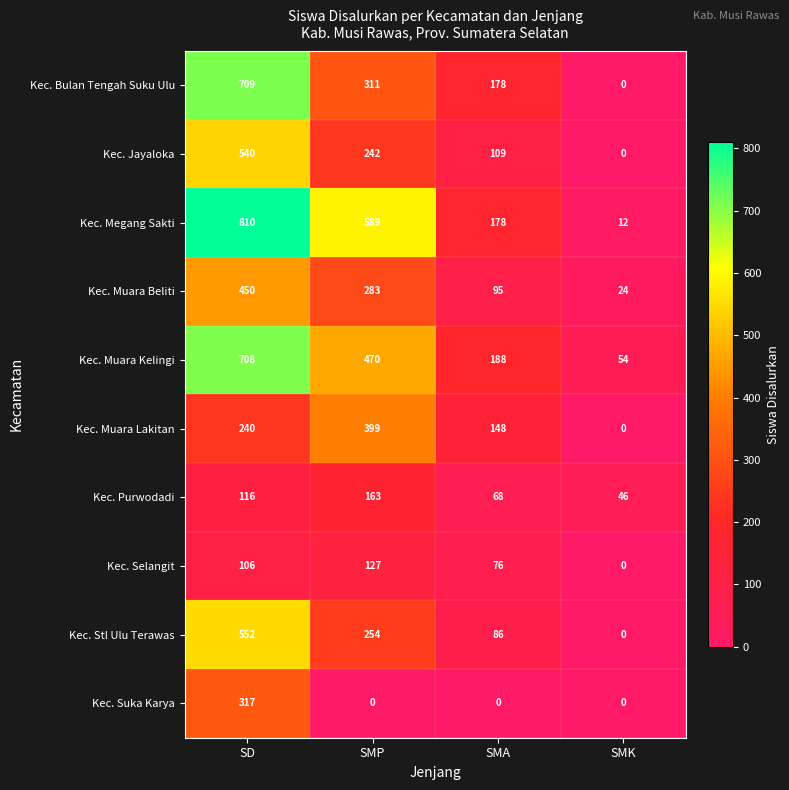

What is the sum of the Kec. Jayaloka values at SMA and SMP?

351